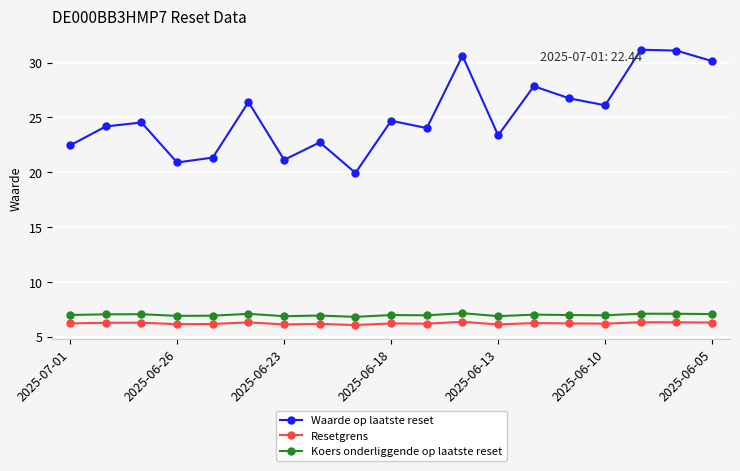

Count the Resetgrens values in the range 6 to 7.

19